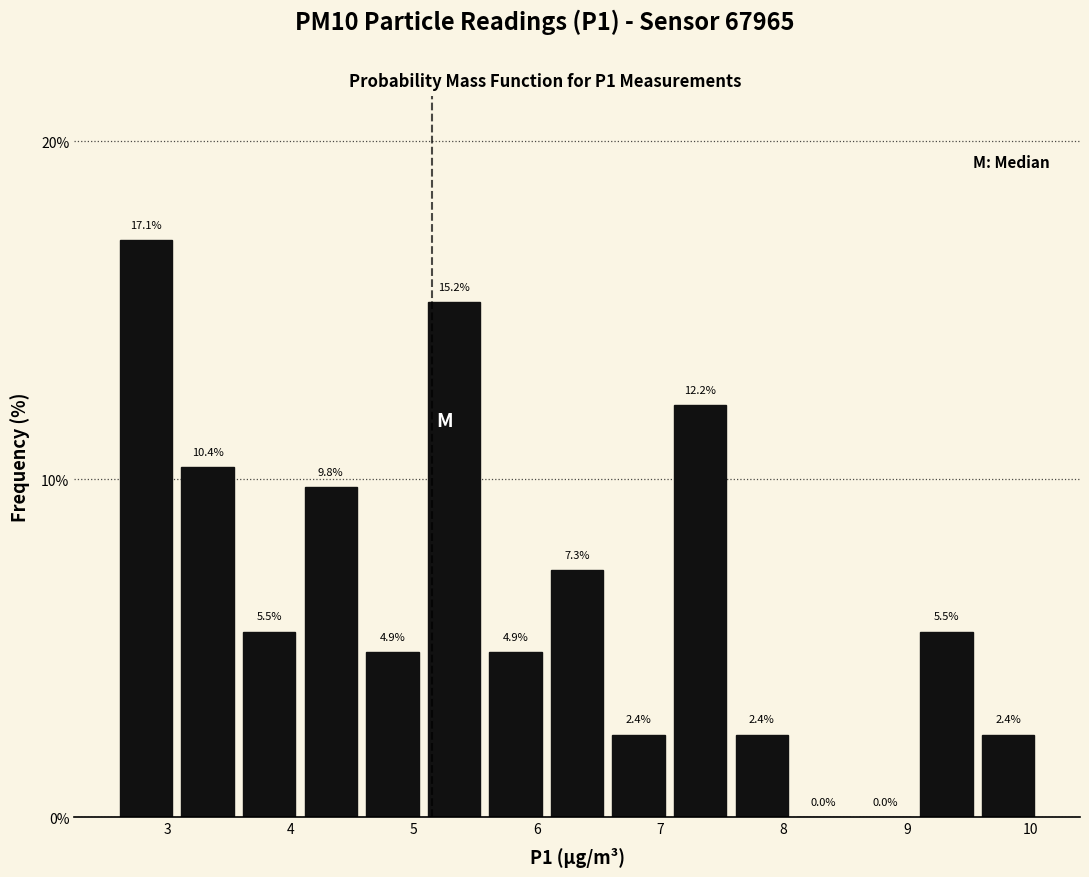

How tall is the bar that spans 4.1 to 4.6 on the x-axis? The bar edges are not printed on the chart, so give them approximately, as read against the axis.

9.8